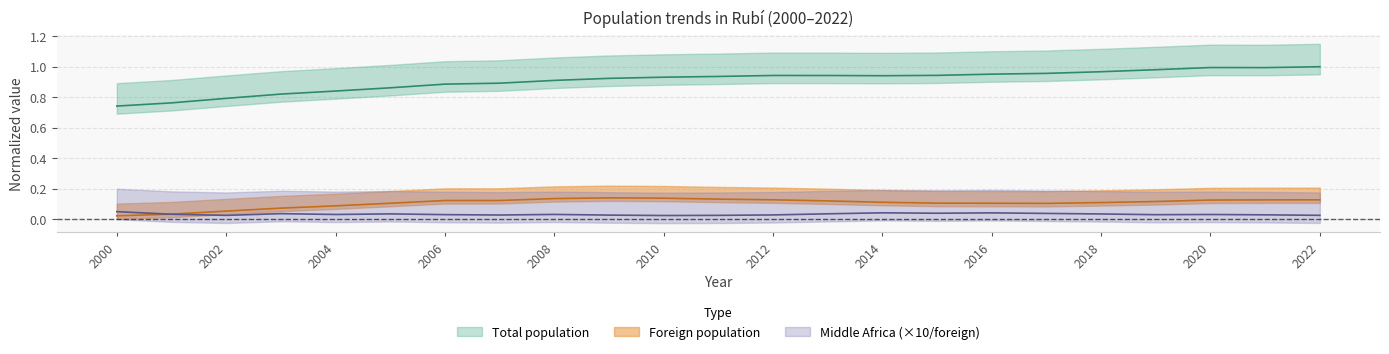

Where is Total population nearest to the value 0?

2000